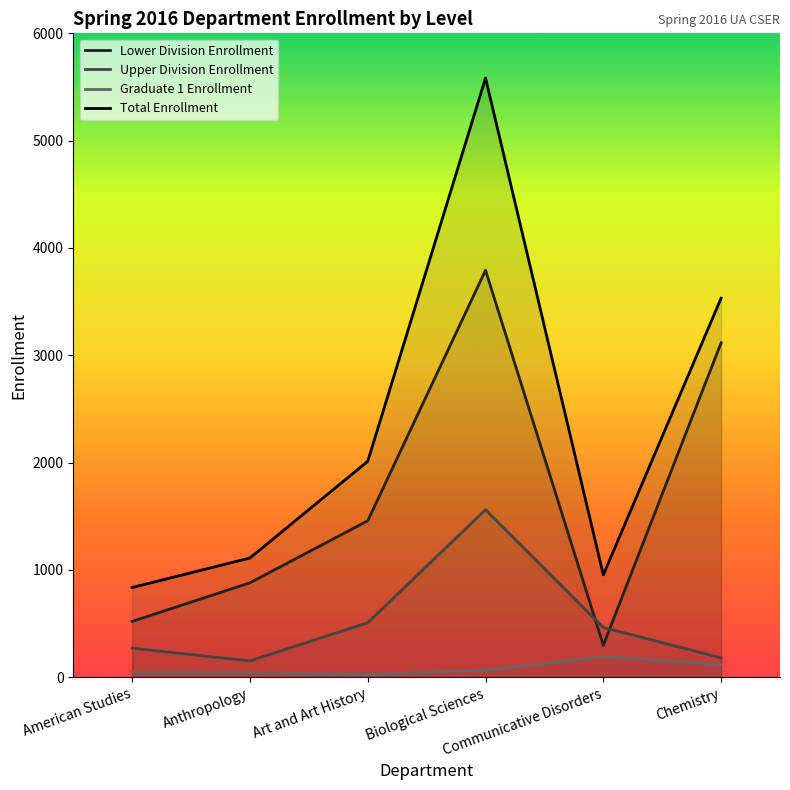

True or false: Lower Division Enrollment has a value of 1458 at Art and Art History.

True